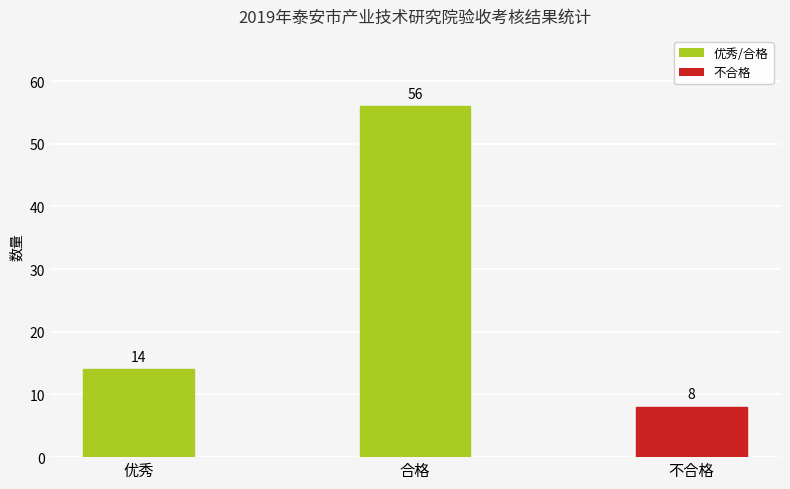

True or false: the data shows 6 at 优秀.

False